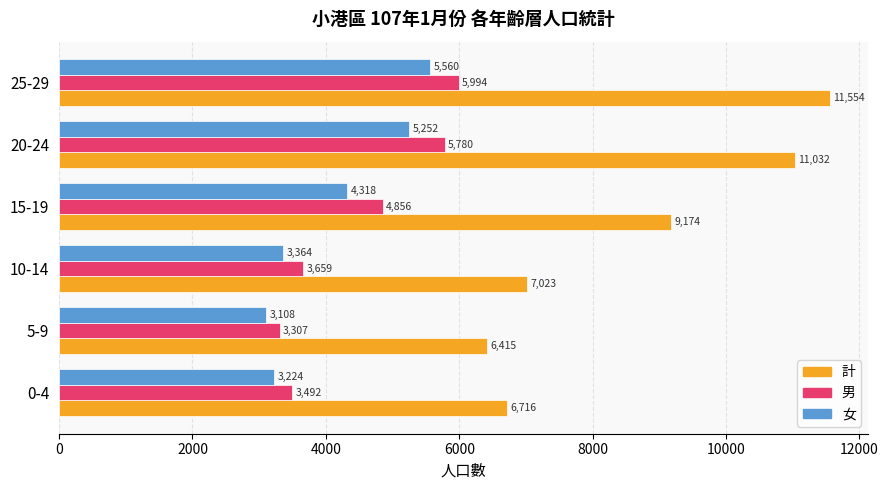

List the series in order of their peak value, lowest first.

女, 男, 計